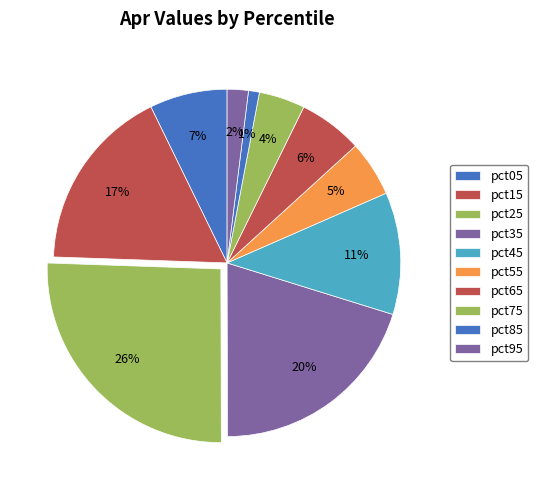

Is the sum of pct55 and pct45 greater than half?

No